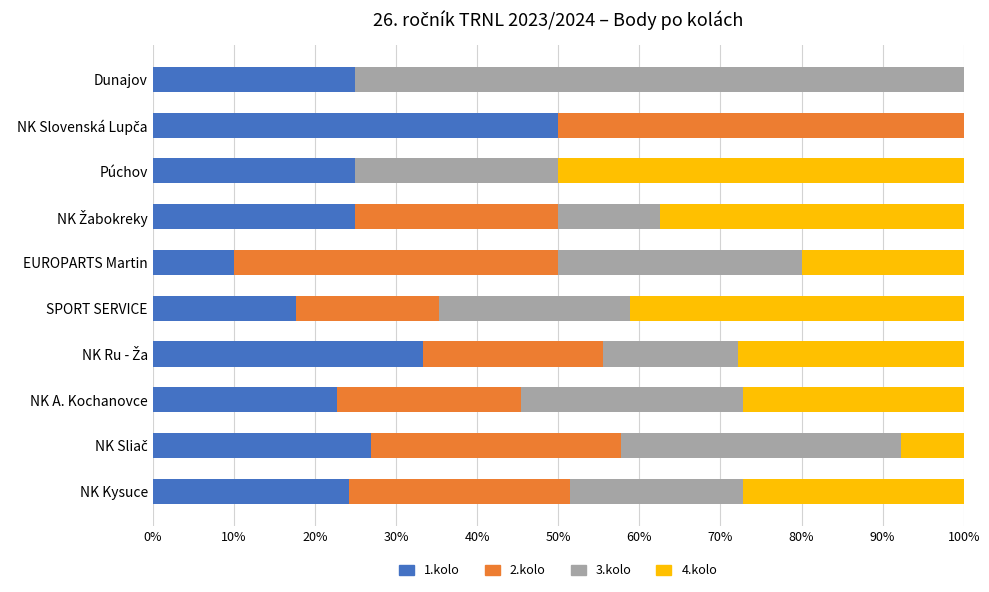

What is the sum of all 1.kolo values?

259.9